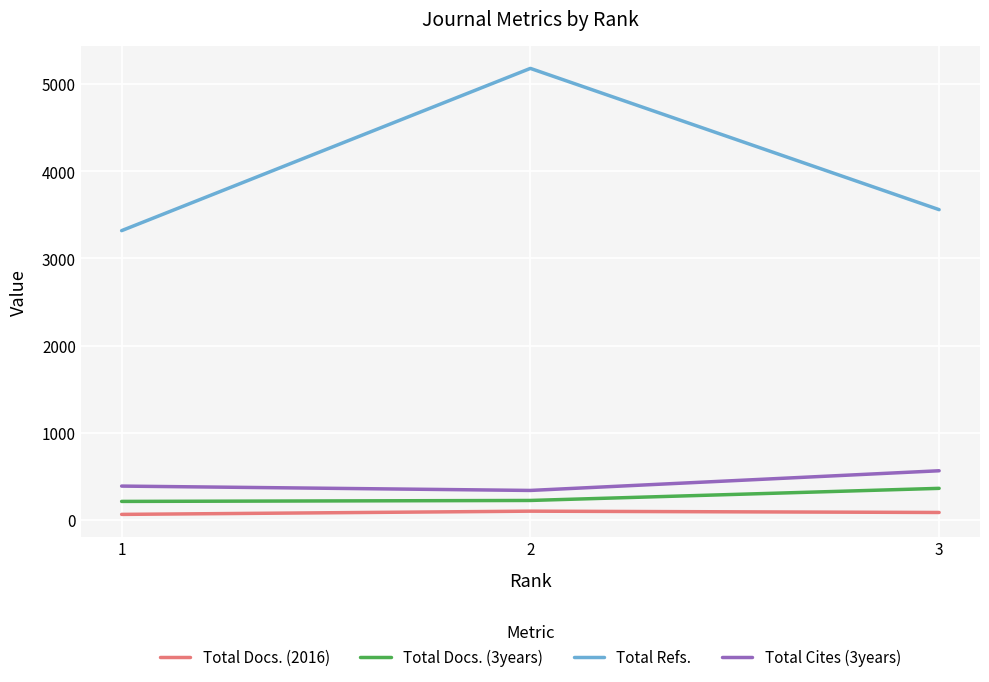

List the series in order of their peak value, lowest first.

Total Docs. (2016), Total Docs. (3years), Total Cites (3years), Total Refs.